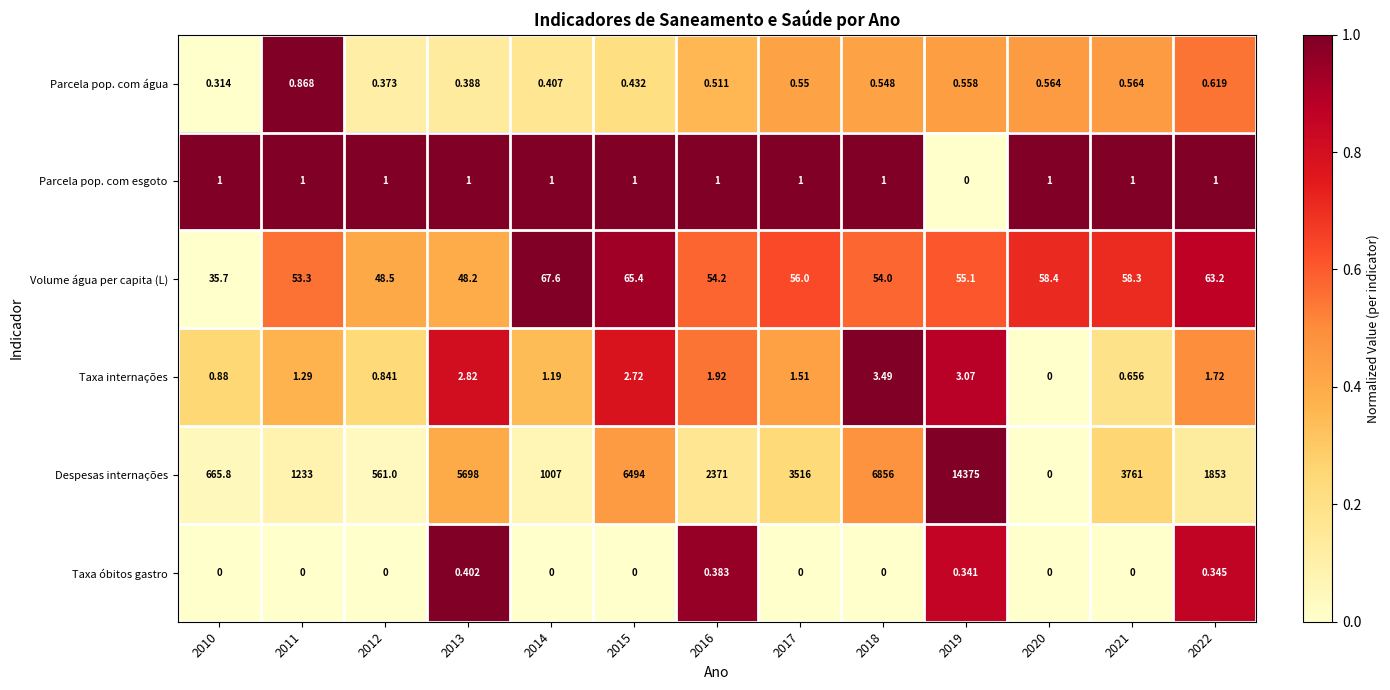

Rank the series at 2015 from highest to lowest value.

Despesas internações, Volume água per capita (L), Taxa internações, Parcela pop. com esgoto, Parcela pop. com água, Taxa óbitos gastro